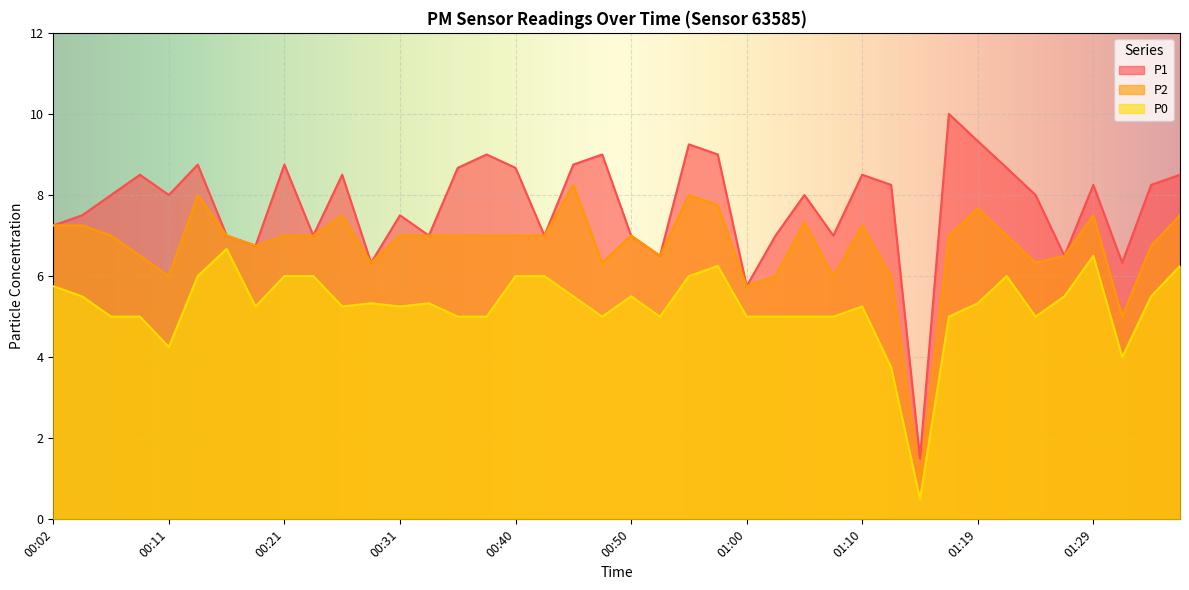

Where is the first local maximum for P0?

00:16